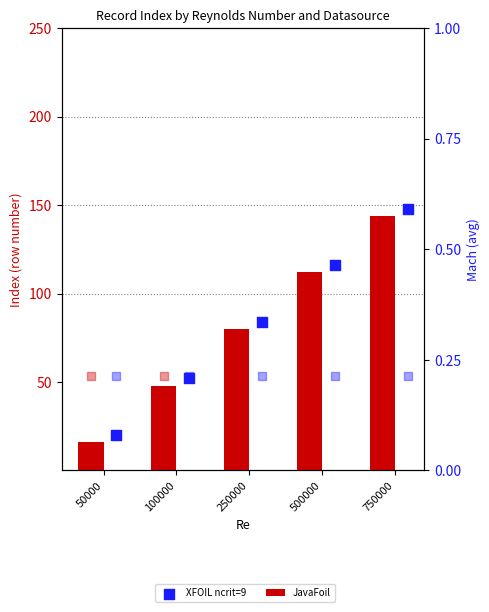

Is the value of JavaFoil at 50000 greater than the value of JavaFoil Mach at 500000?

Yes